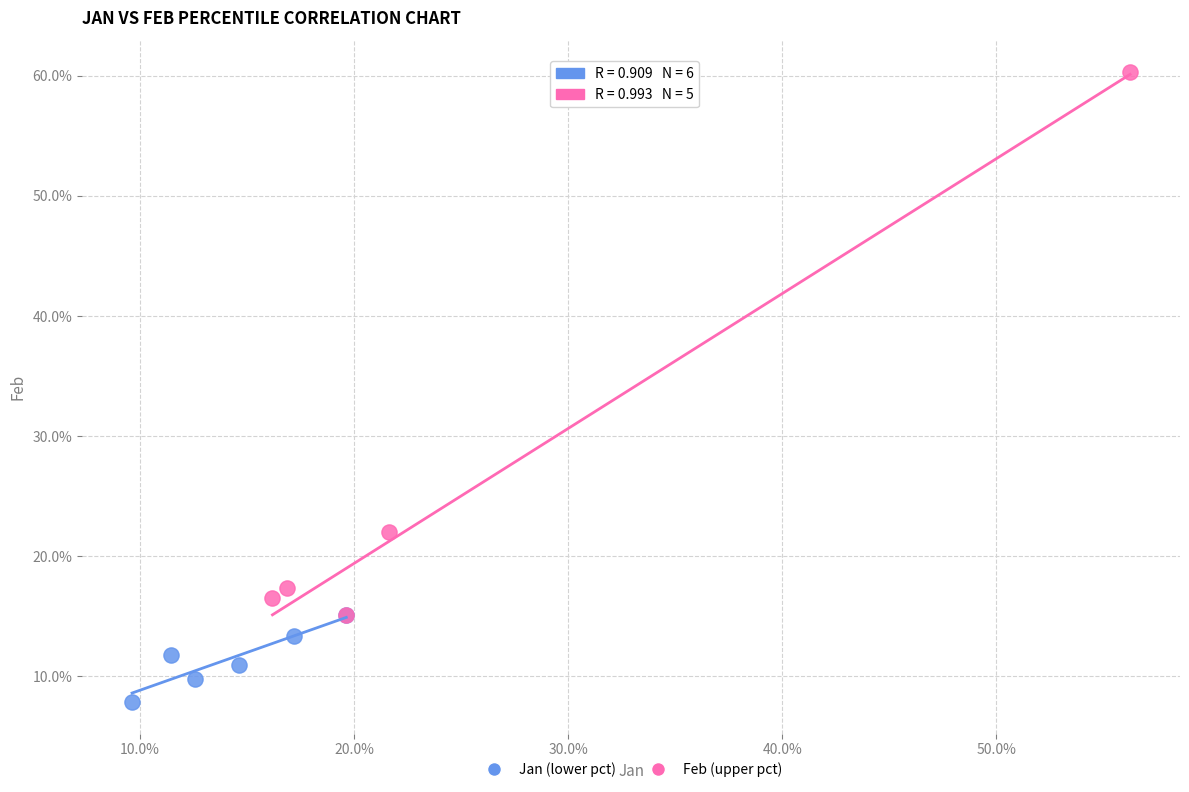

What are all the series names shown in the legend?

Jan (lower pct), Feb (upper pct)